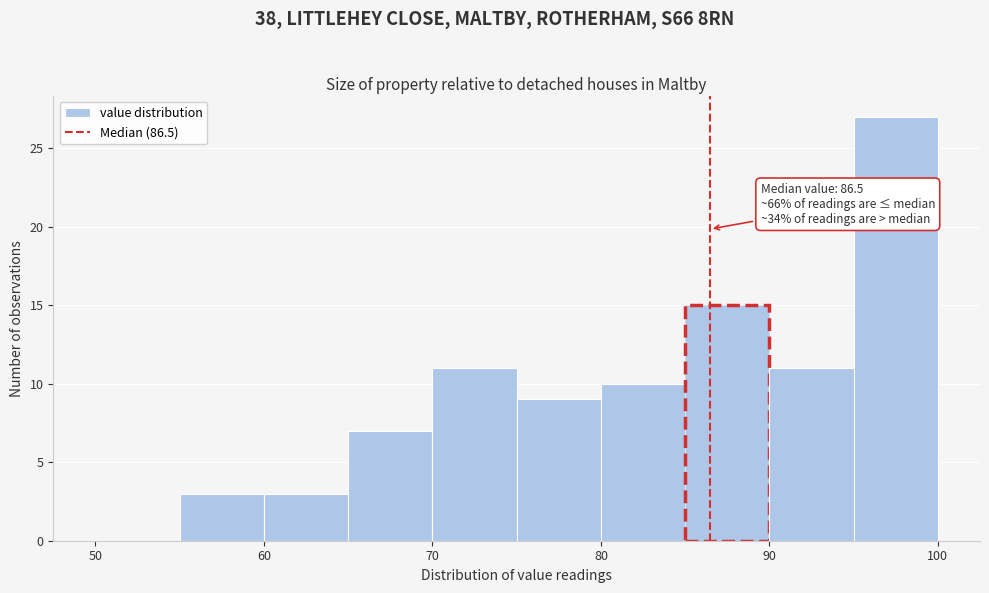

Over which range of the x-axis is the bar tallest?

95 to 100